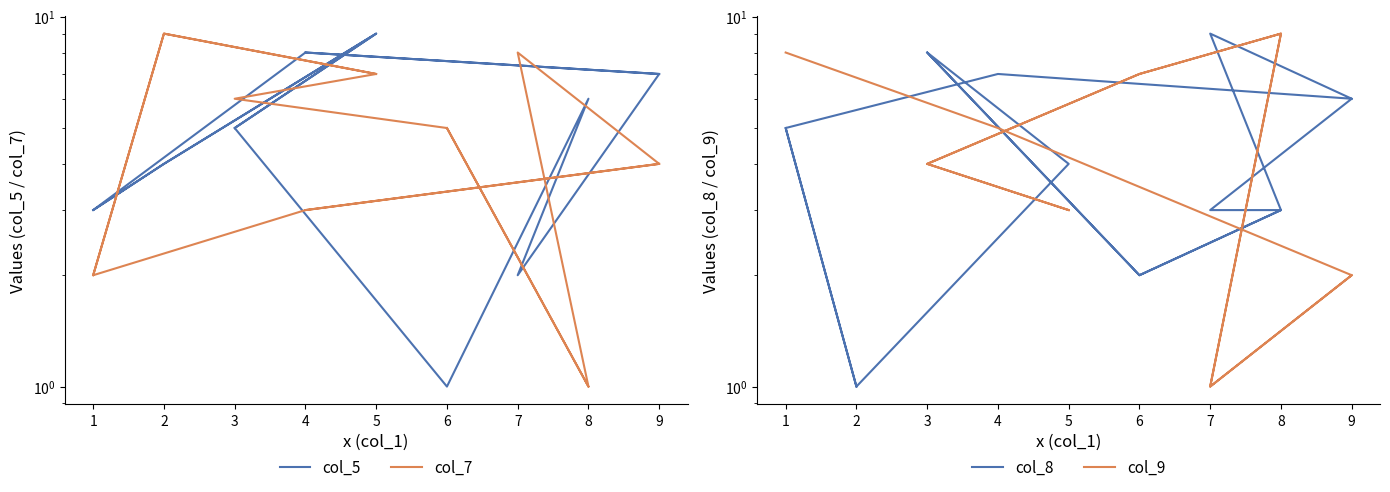

The col_5 series shows 4.4 at 17. True or false?

False